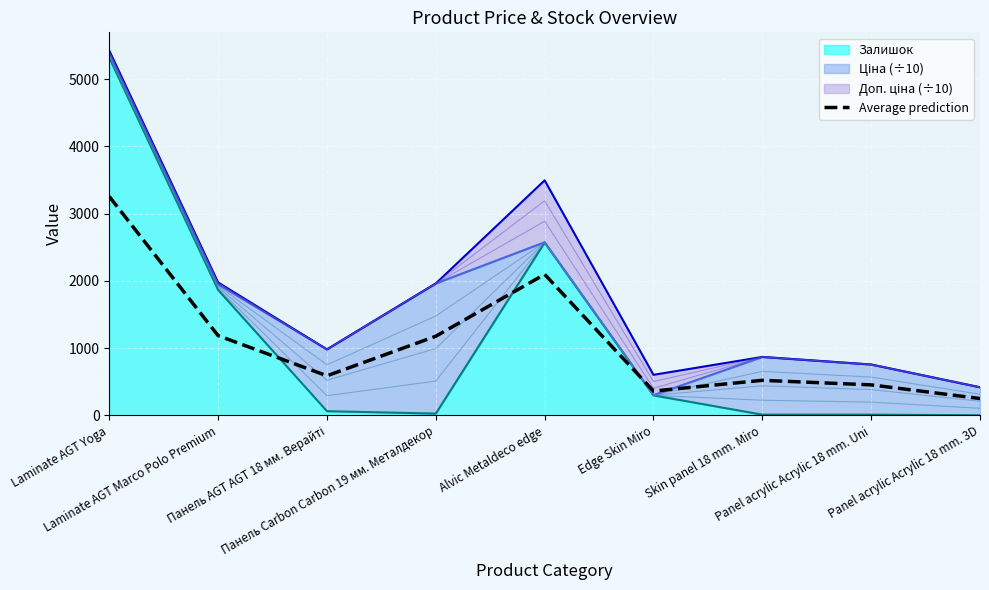

What is the difference between the values at Laminate AGT Marco Polo Premium and Laminate AGT Yoga?

2068.4